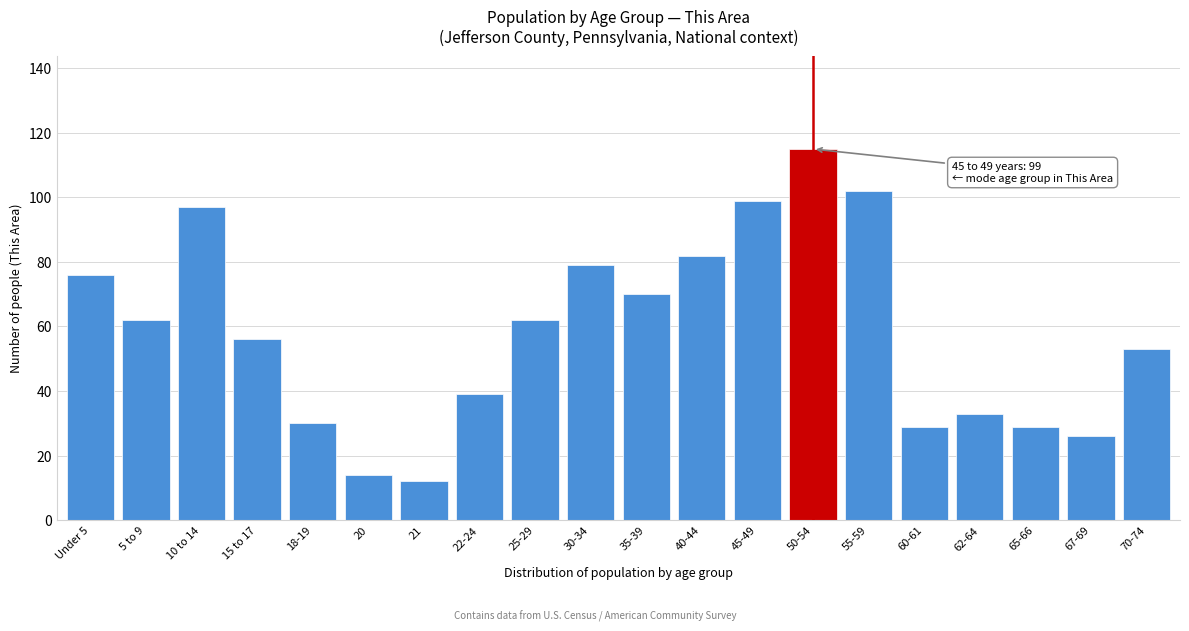

Reading right to left, transcribe all the data shown in this chart.

70-74=53	67-69=26	65-66=29	62-64=33	60-61=29	55-59=102	50-54=115	45-49=99	40-44=82	35-39=70	30-34=79	25-29=62	22-24=39	21=12	20=14	18-19=30	15 to 17=56	10 to 14=97	5 to 9=62	Under 5=76